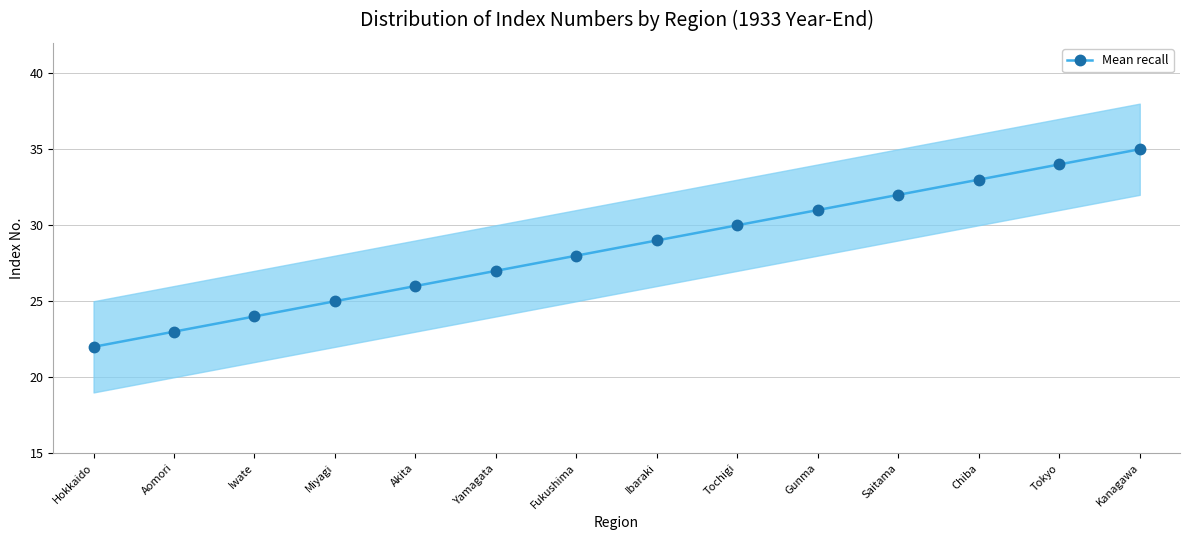

Reading right to left, list all the values displayed in this chart.

35	34	33	32	31	30	29	28	27	26	25	24	23	22